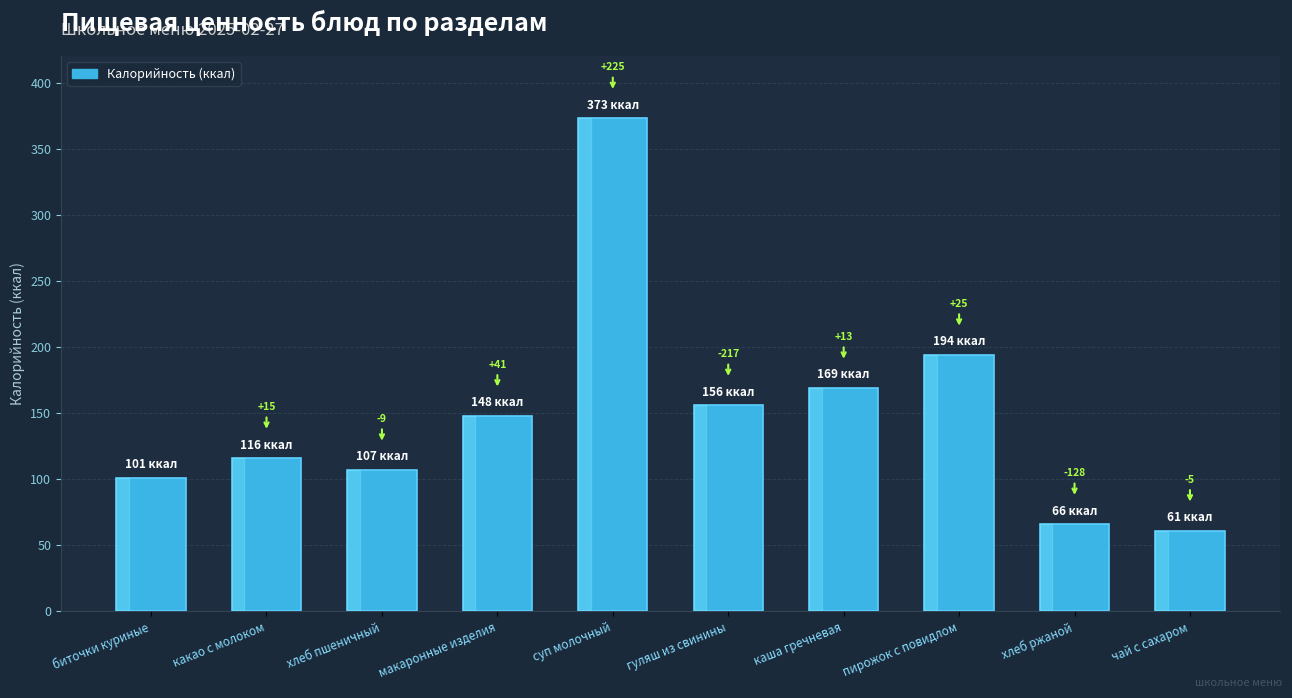

Does the chart contain any negative values?

No